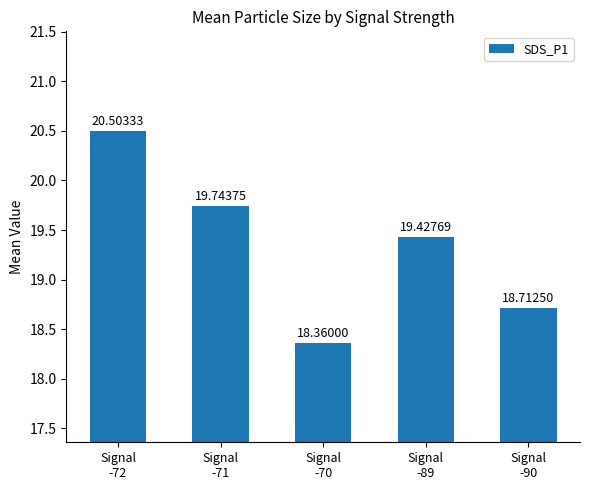

List the labels in order of value, largest first.

Signal
-72, Signal
-71, Signal
-89, Signal
-90, Signal
-70